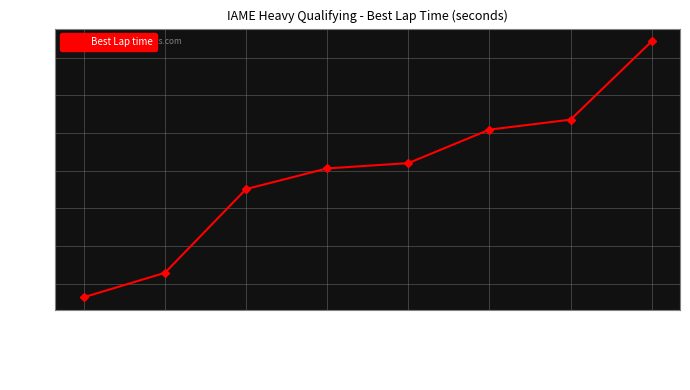

List the labels in order of value, largest first.

Cesar Castorena, Todd Shambo, Garrett Peterson, Jeff Bryant, Dustin Reedy, Tommy Damian, Ryan Kane, Alex Mueller